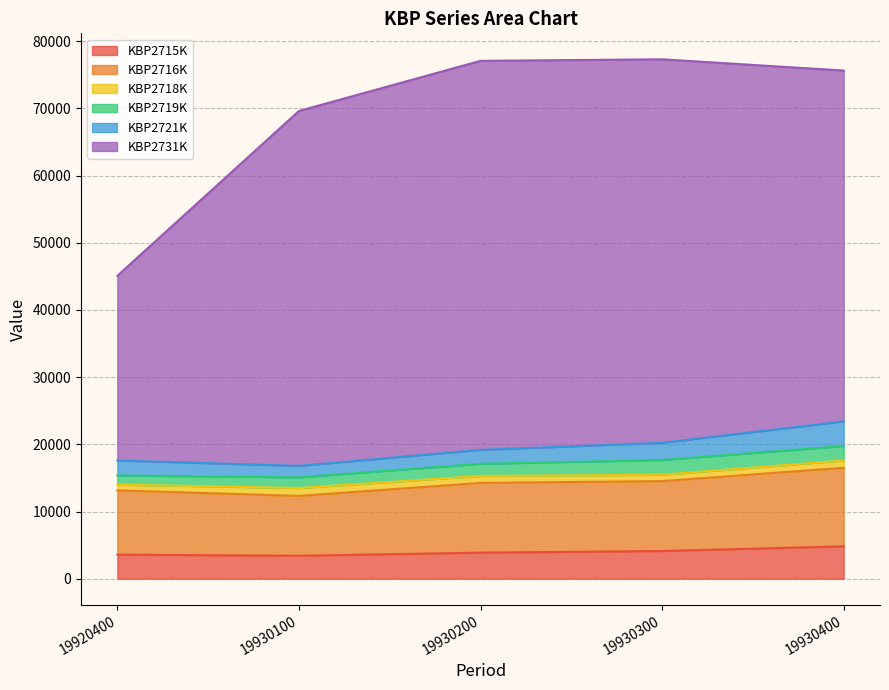

What is the highest value of the KBP2715K series?

4813